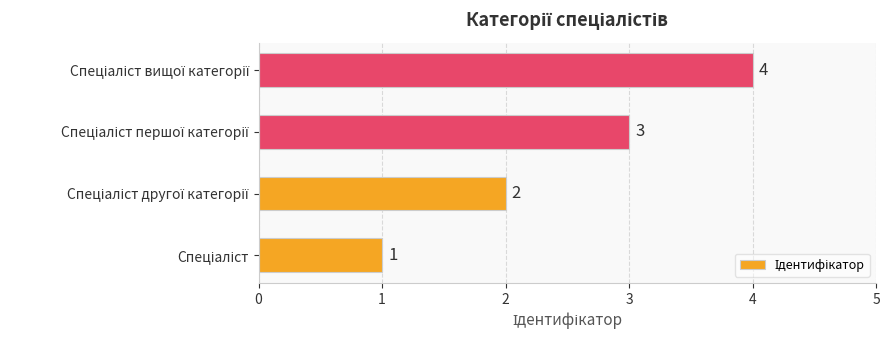

How many values are between 2 and 4?

3